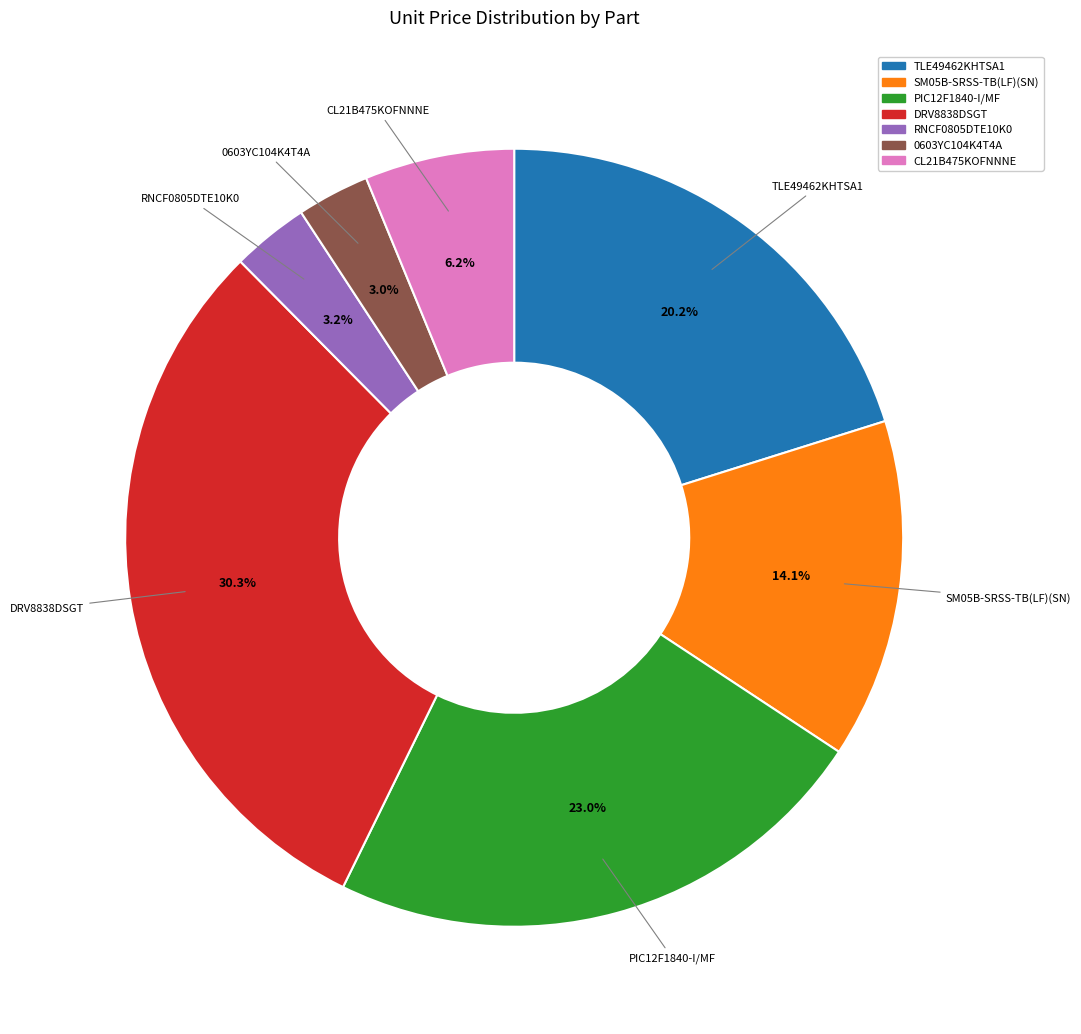

Between SM05B-SRSS-TB(LF)(SN) and DRV8838DSGT, which is larger?

DRV8838DSGT